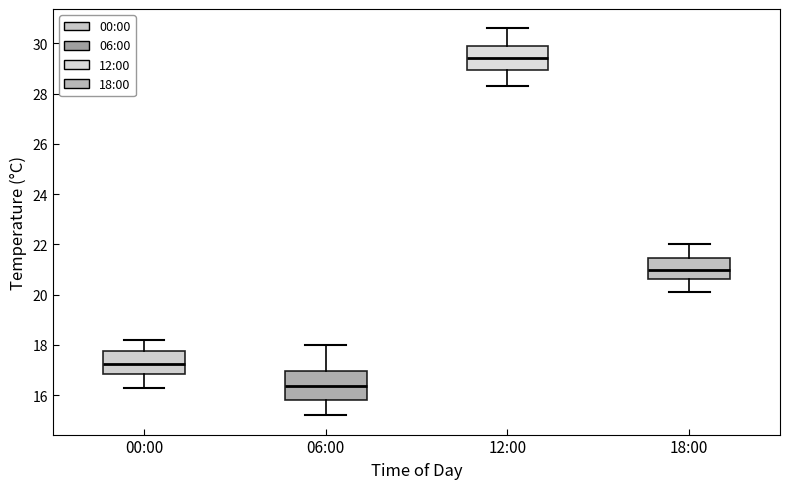

Which box's median line is the lowest?

06:00